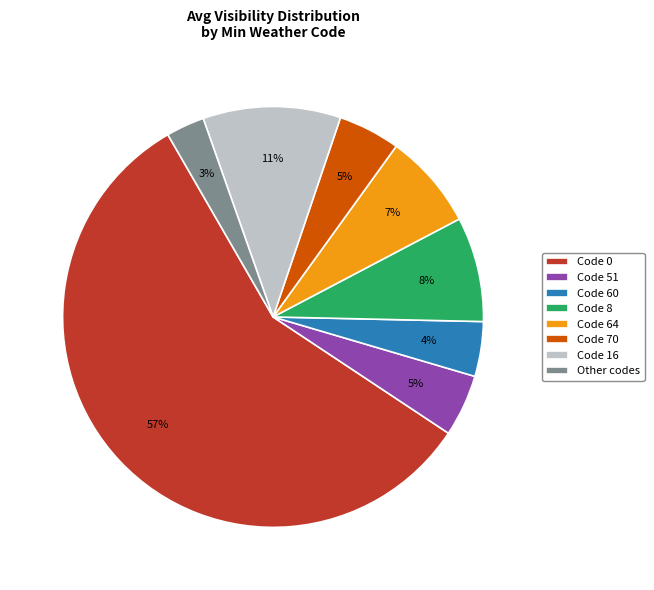

The Code 0 slice represents 71% of the pie. True or false?

False